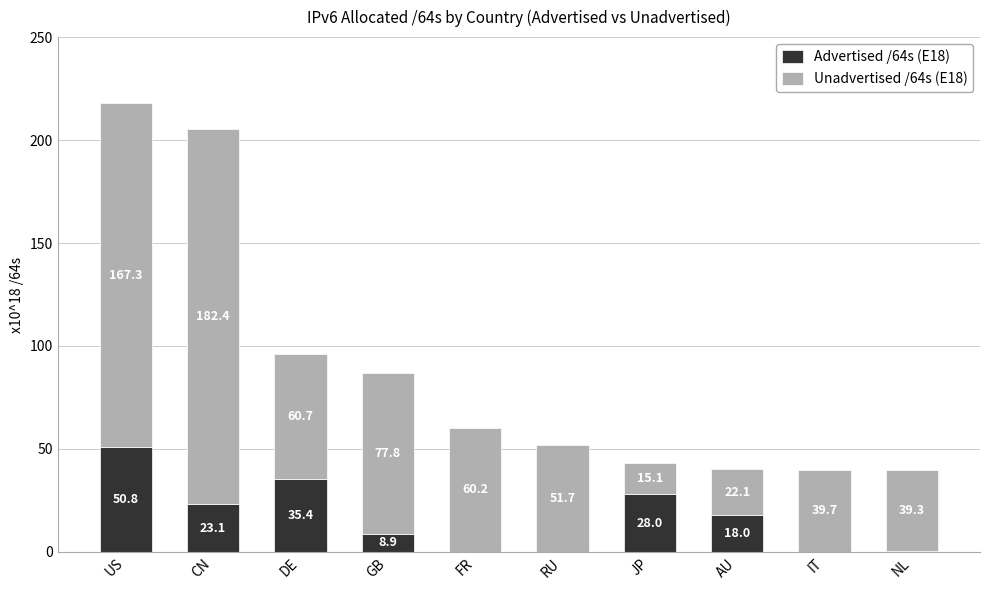

What is the total value across all series at CN?

205.5